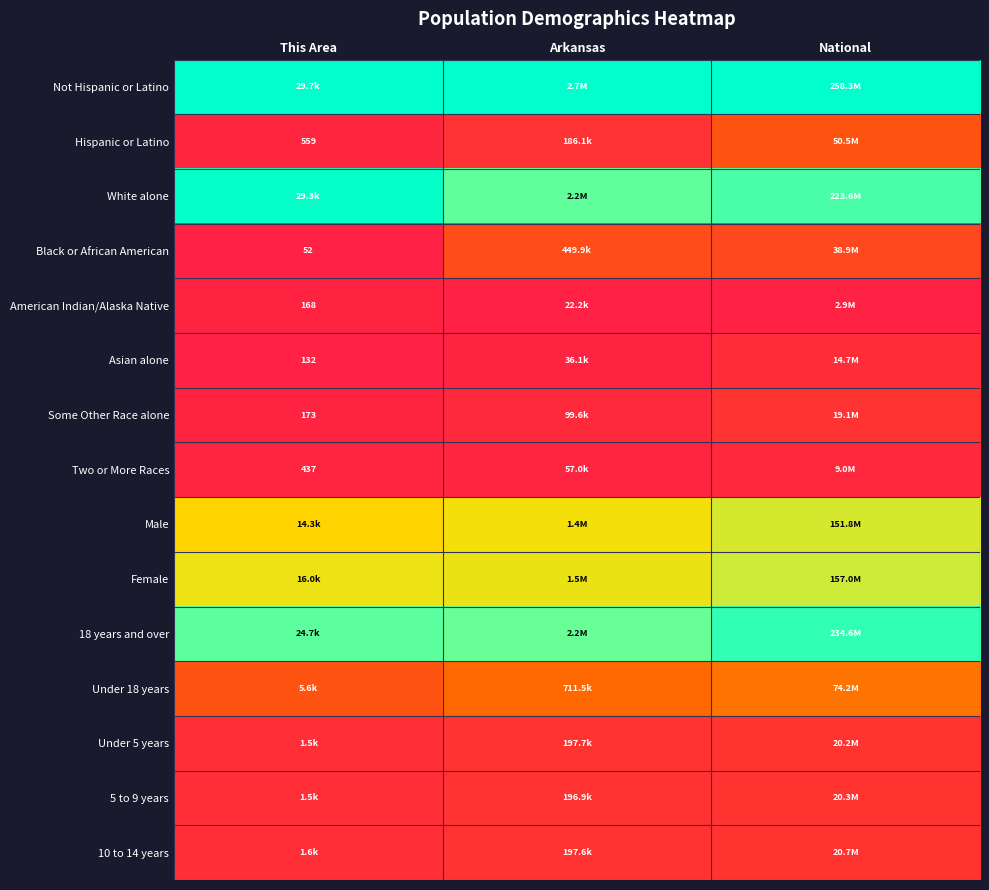

At which label does 10 to 14 years reach its peak?

National